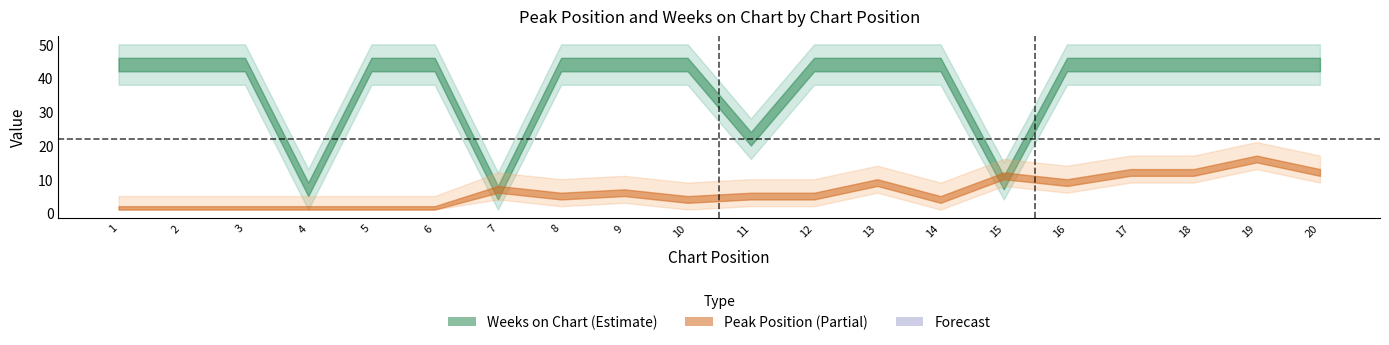

Where is Weeks on Chart nearest to the value 25?

11